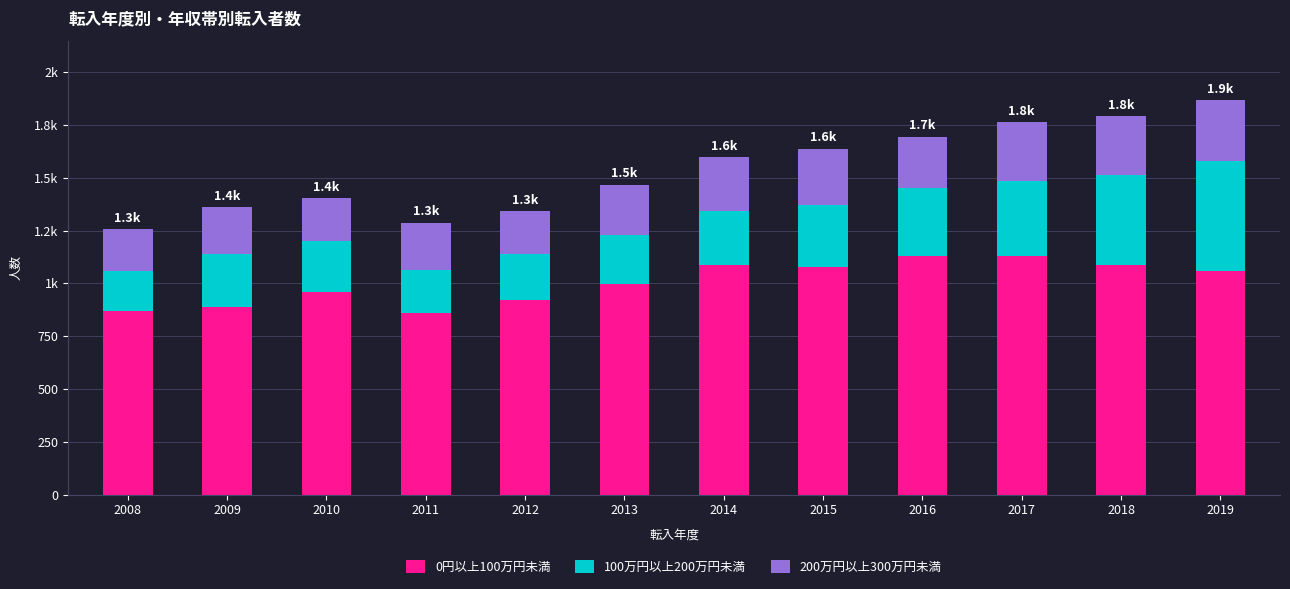

Are the bars horizontal?

No